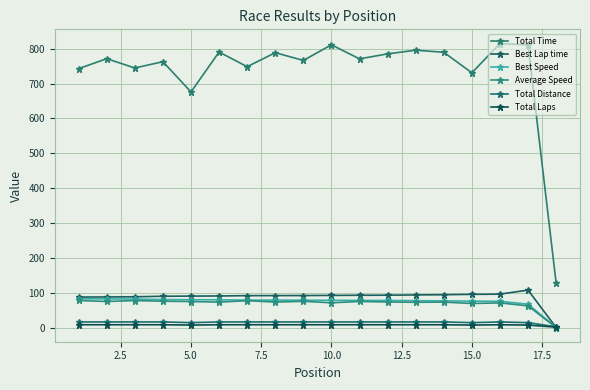

What is the sum of all Best Speed values?

1326.3